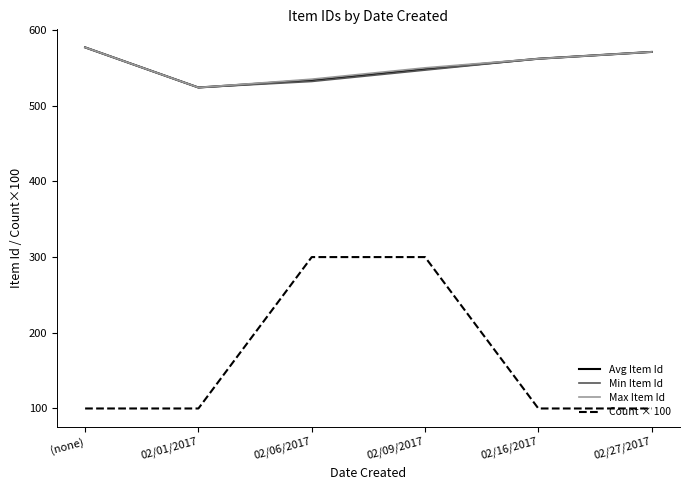

What is the spread (max minus min) of values at (none)?

477.0